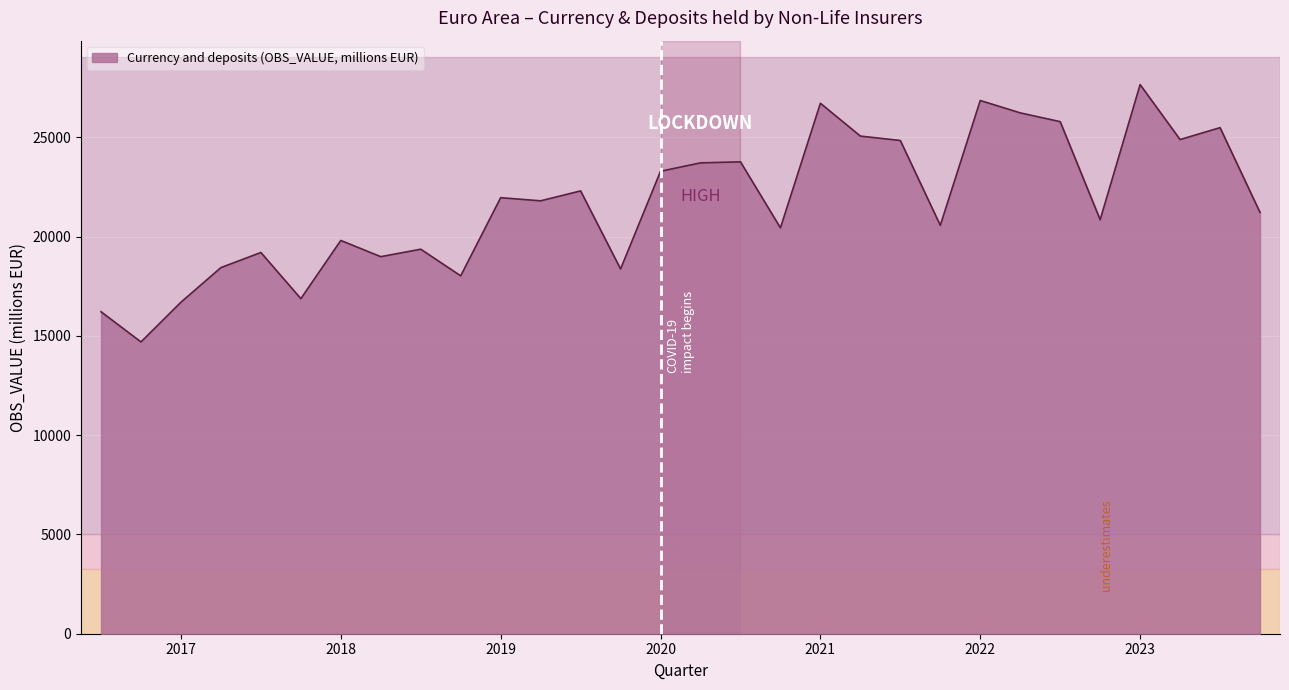

What is the average value?

21677.6